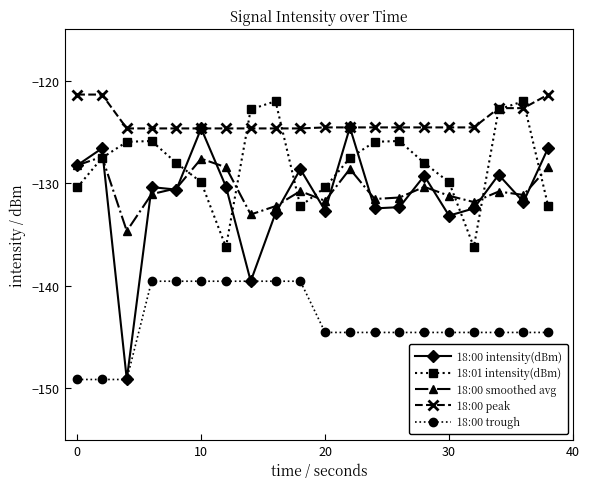

True or false: 18:00 smoothed avg and 18:00 trough intersect in this chart.

False